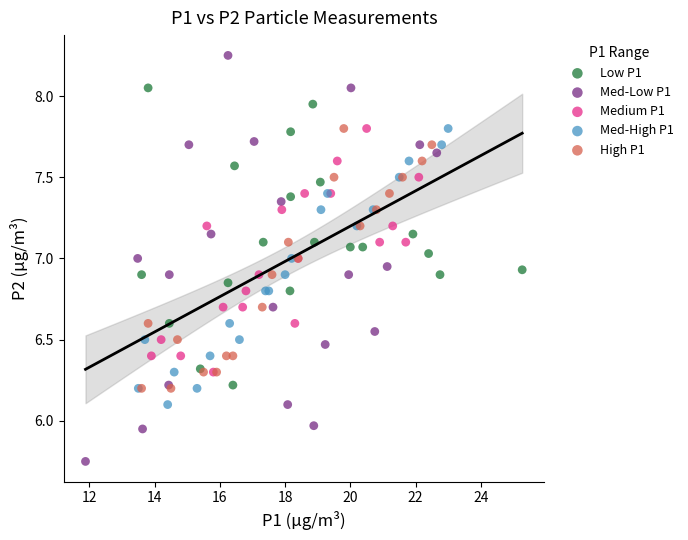

What are all the series names shown in the legend?

Low P1, Med-Low P1, Medium P1, Med-High P1, High P1